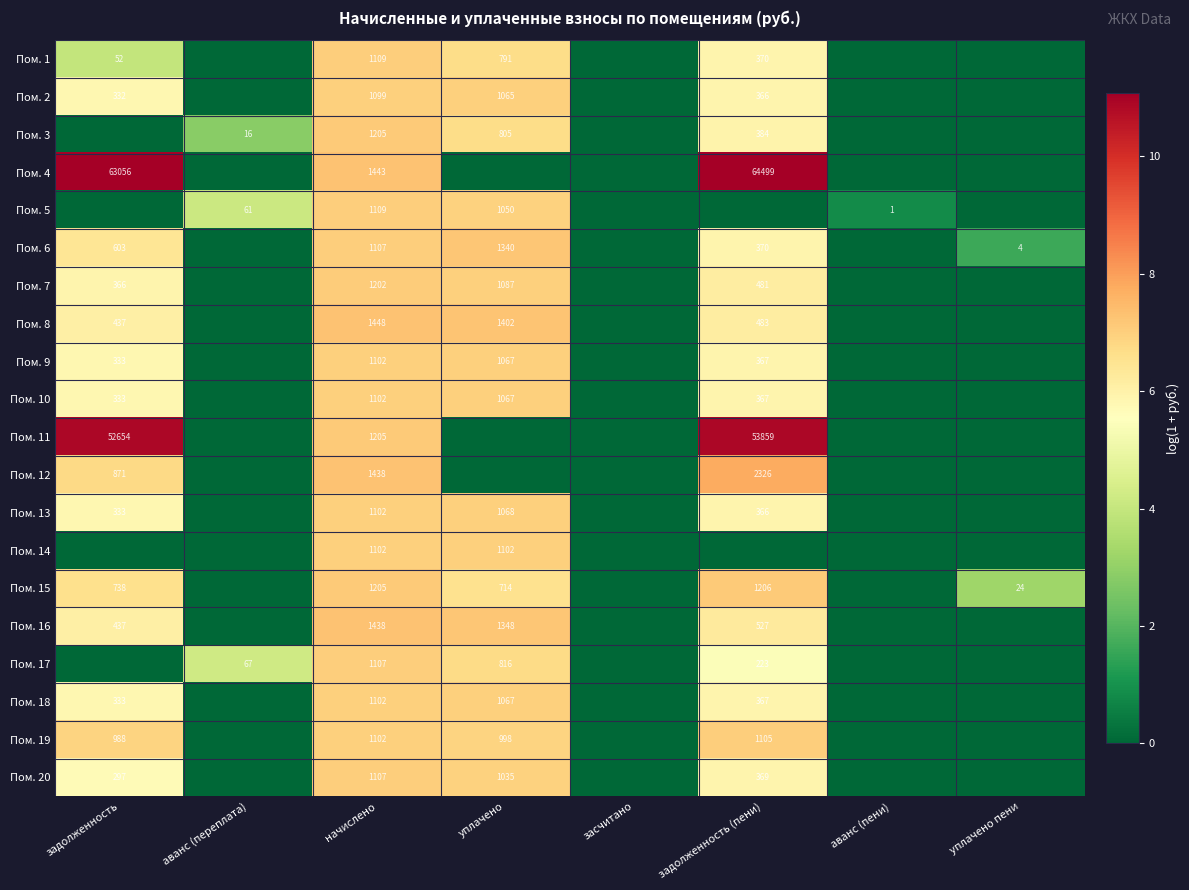

Is the value of Пом. 5 at аванс (переплата) greater than the value of Пом. 16 at уплачено?

No